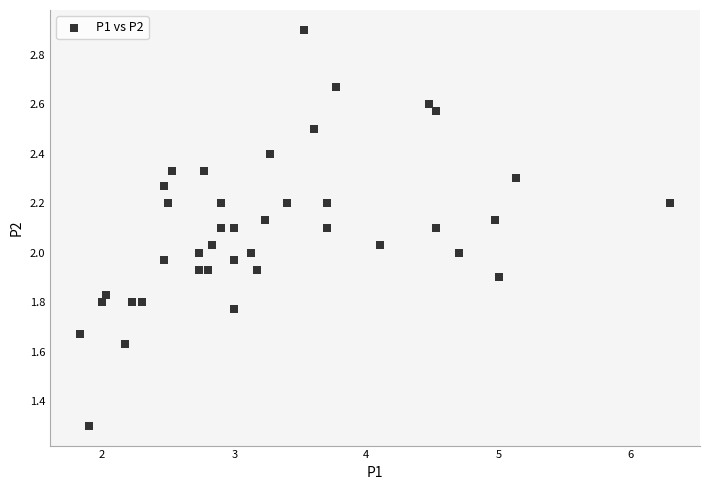

What is the range of X values (max minus min)?

4.5